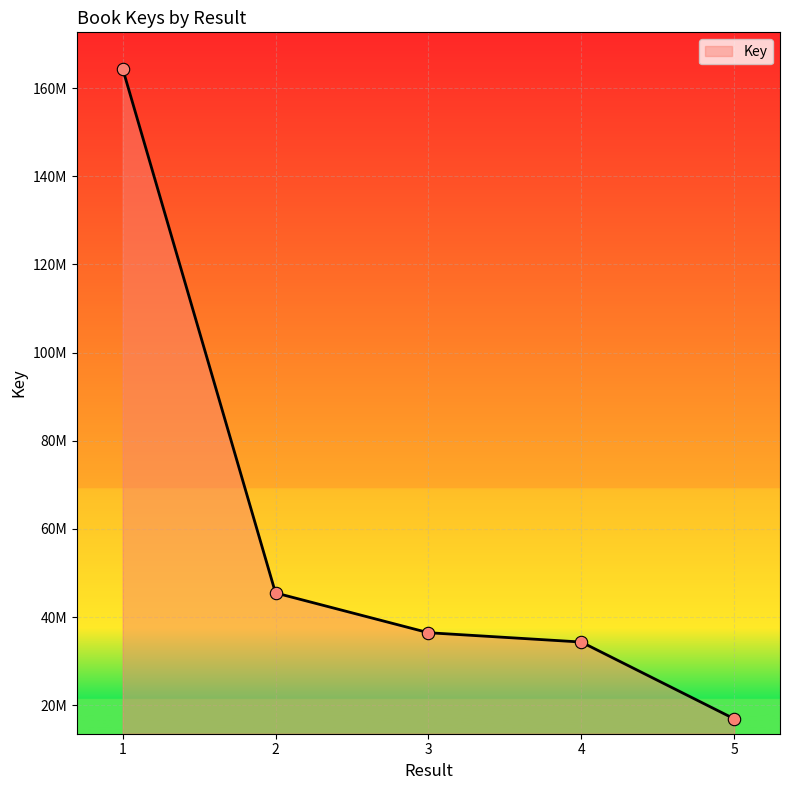

What is the ratio of the value at 2 to the value at 4?

1.3